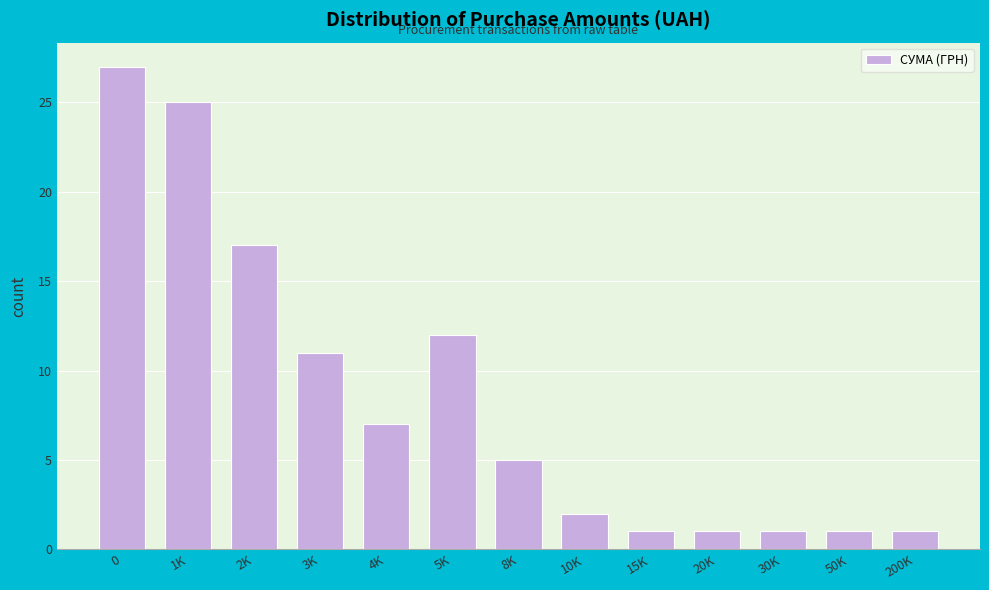

Reading left to right, transcribe all the data shown in this chart.

27	25	17	11	7	12	5	2	1	1	1	1	1